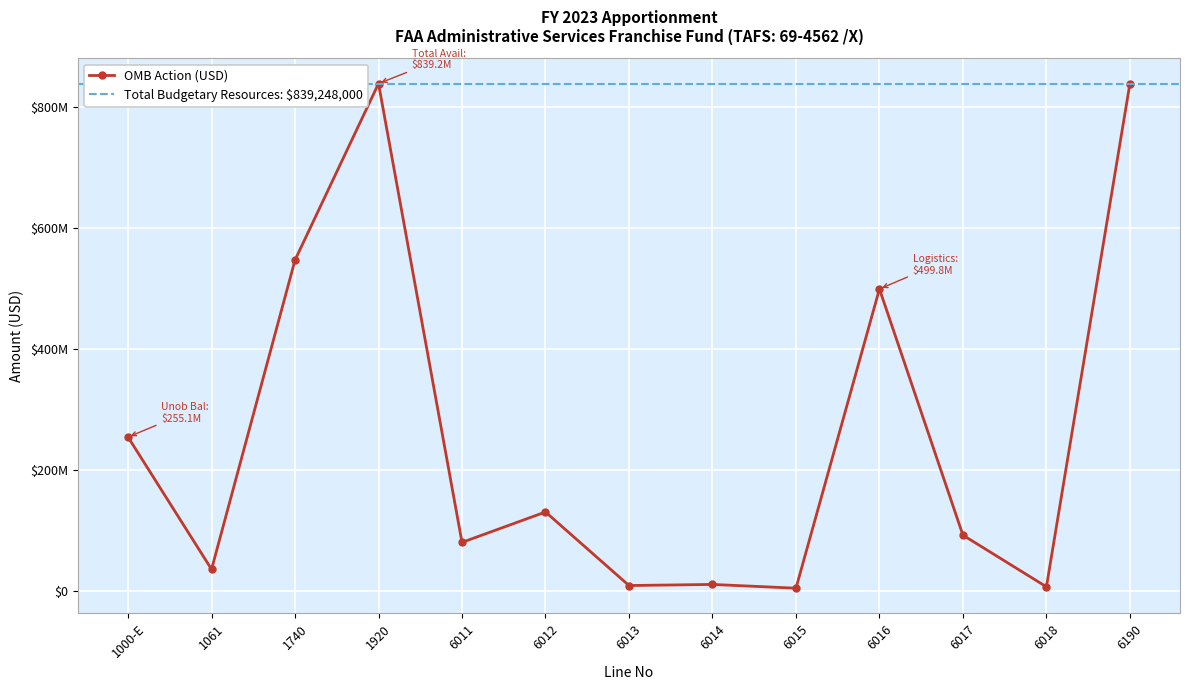

What is the difference between the maximum and minimum values?

833925000